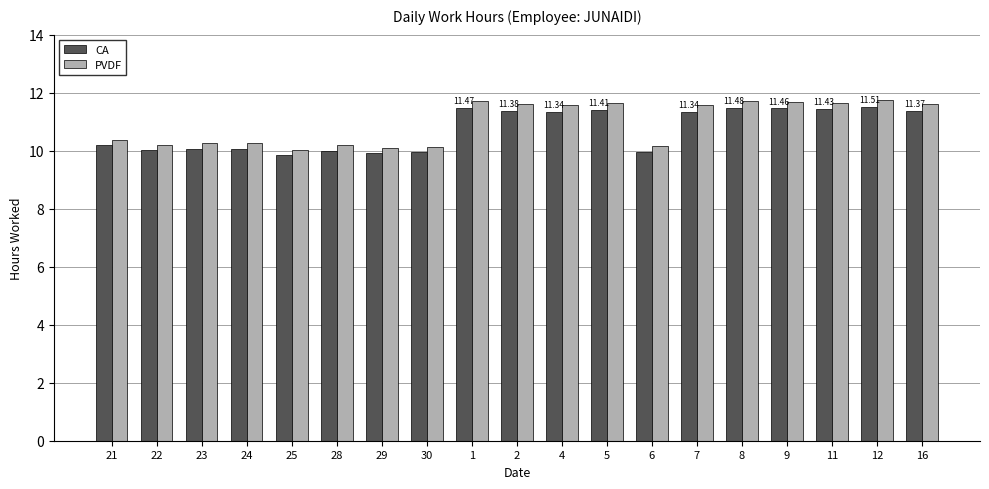

What is the label of the 19th bar from the right?

21